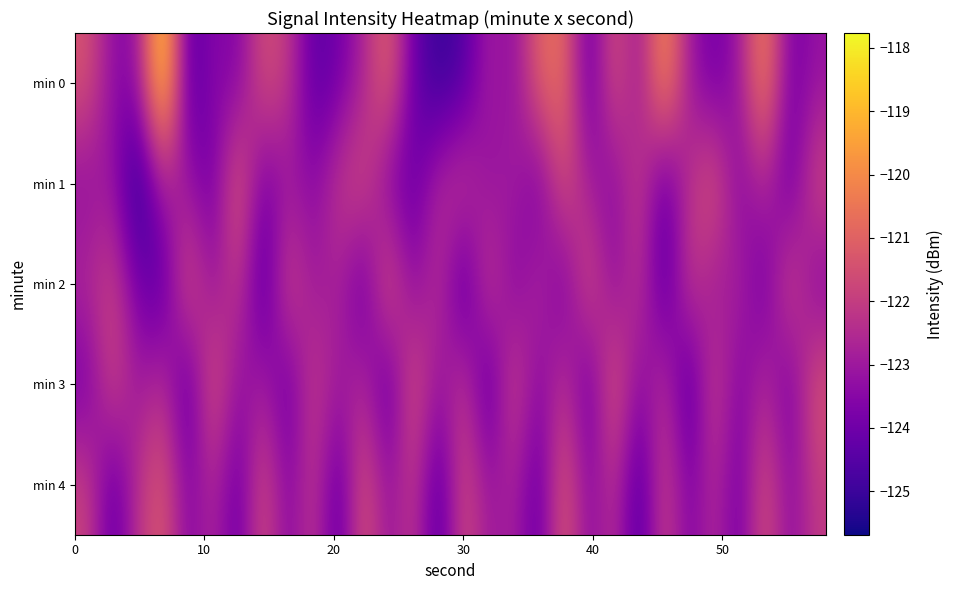

How many data points does each series have?

30